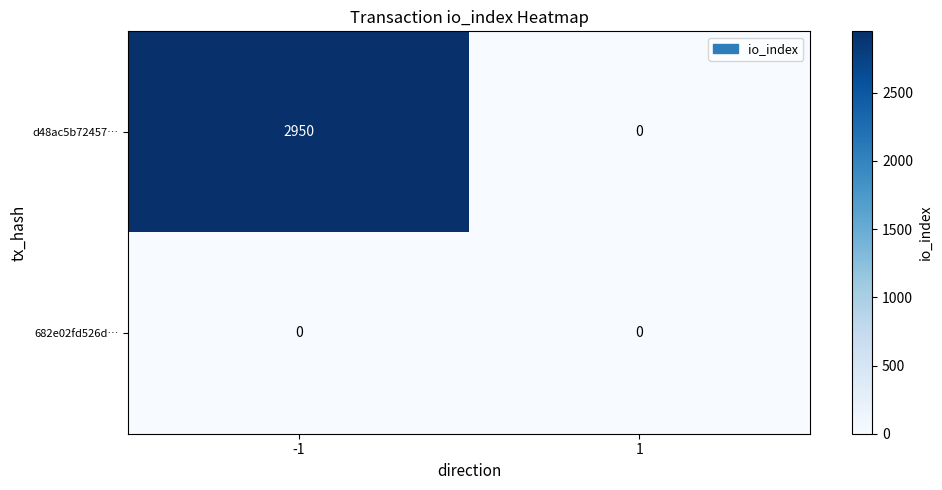

How many categories are shown in the chart?

2